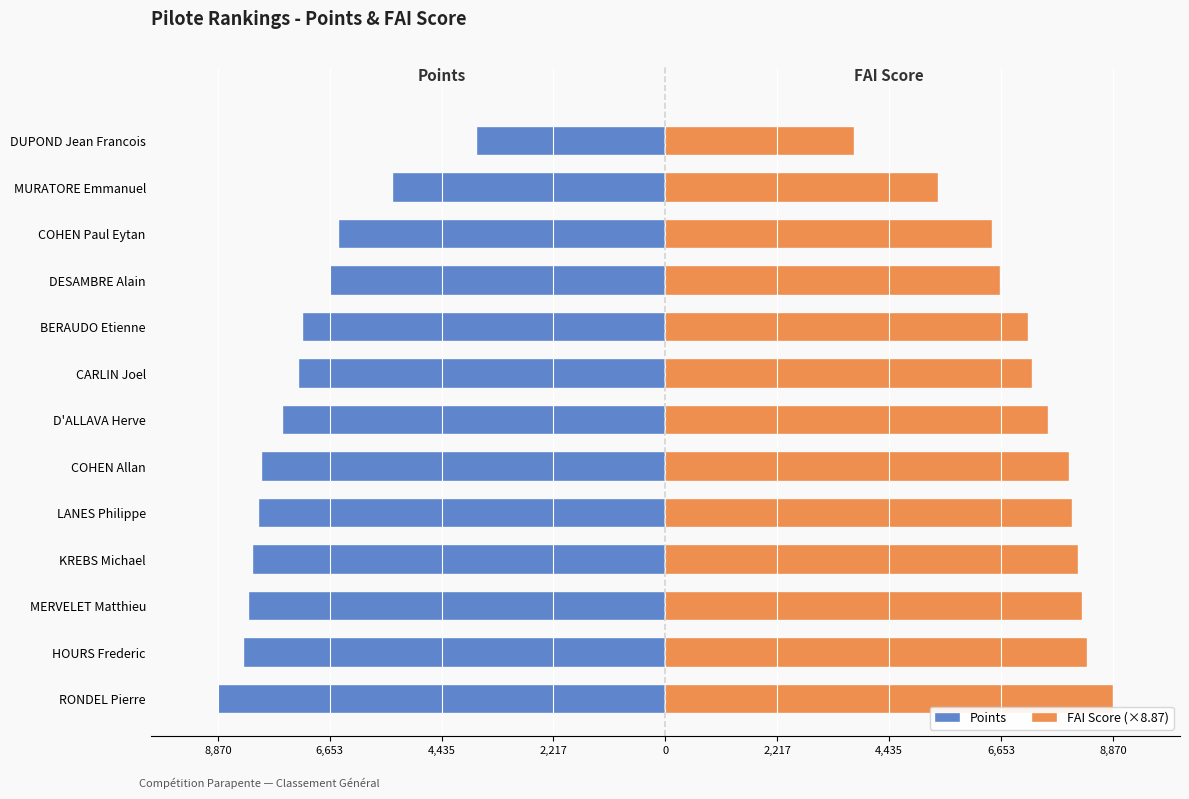

Count the number of data series in this chart.

2